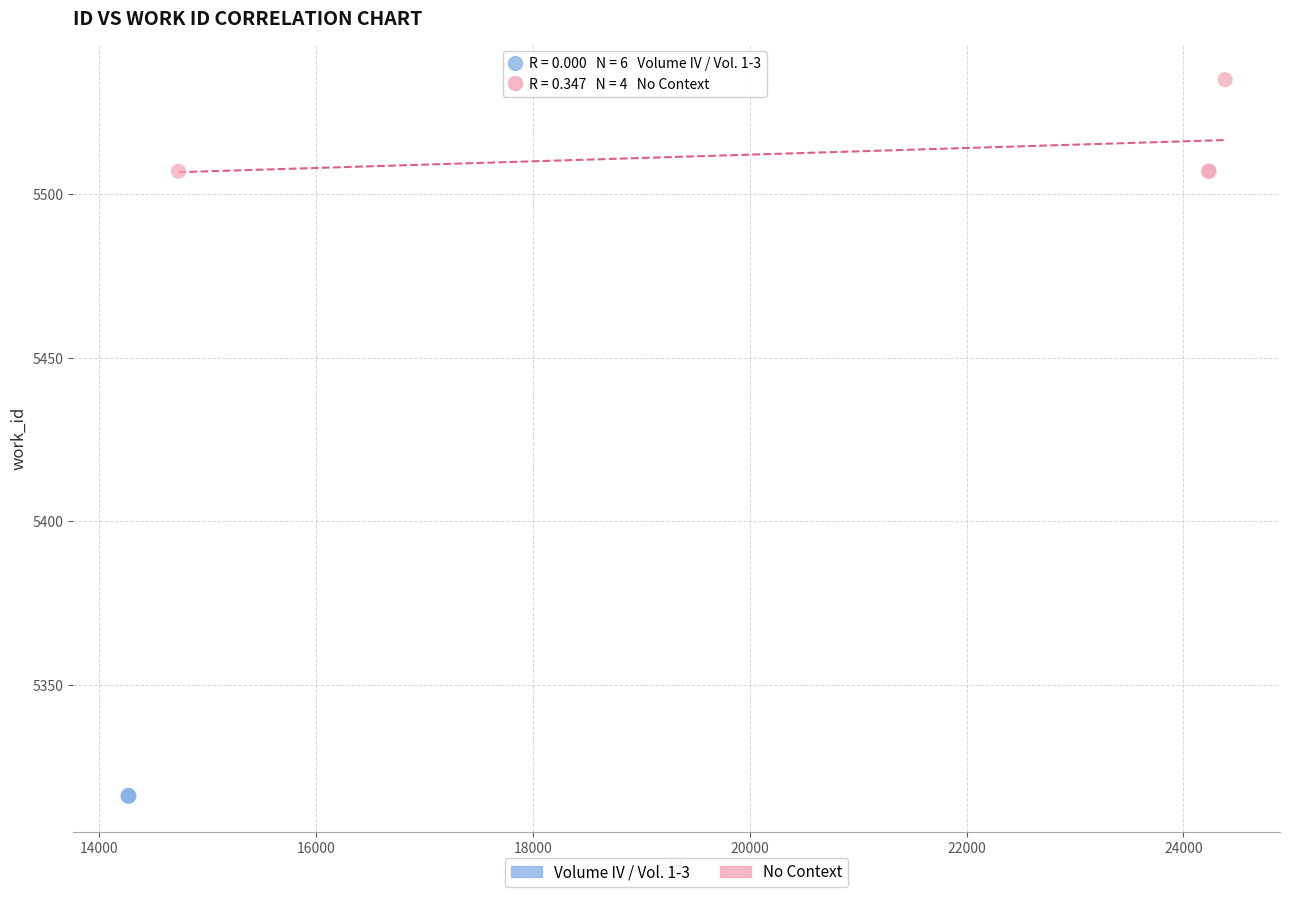

Which series reaches the maximum Y coordinate?

No Context